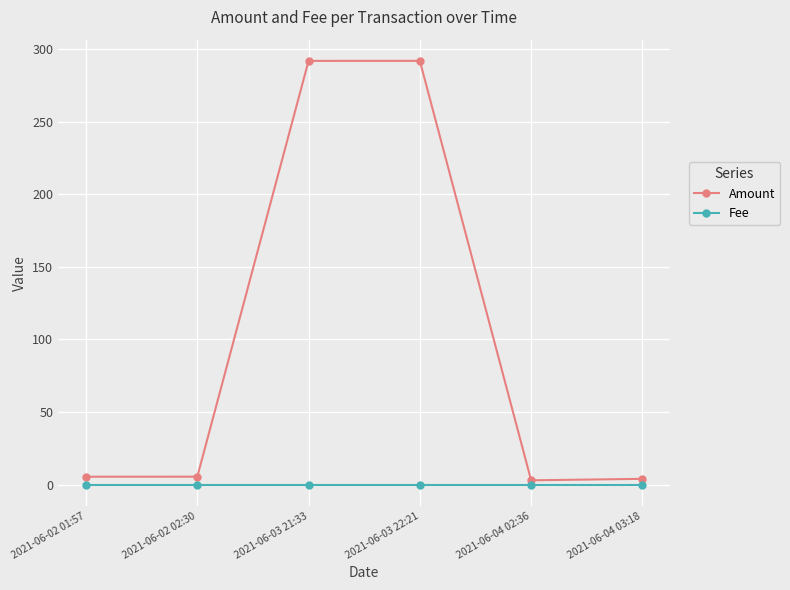

Is it true that Amount equals 292.0 at 2021-06-03 21:33?

True